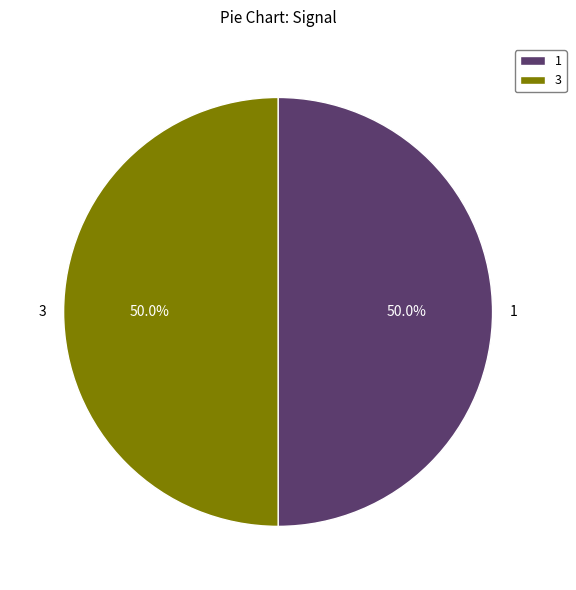

Approximately how many times larger is the value at 1 compared to 3?

1.0